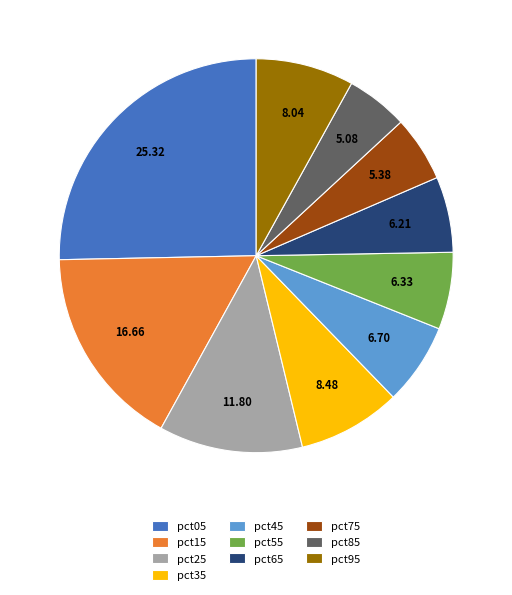

What is the ratio of the value at pct05 to the value at pct35?

3.0